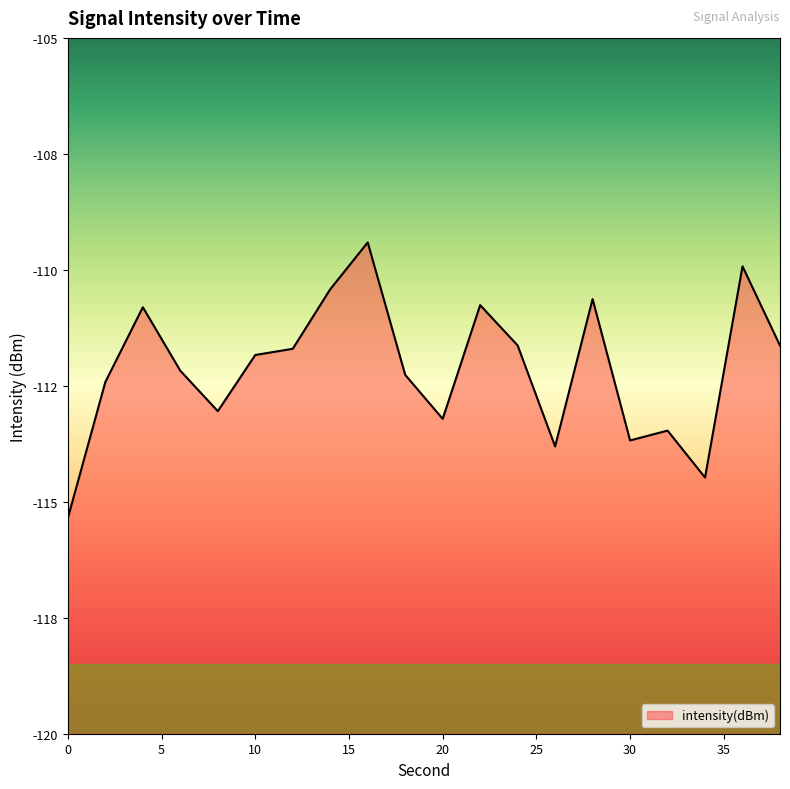

What is the greatest value displayed?

-109.4